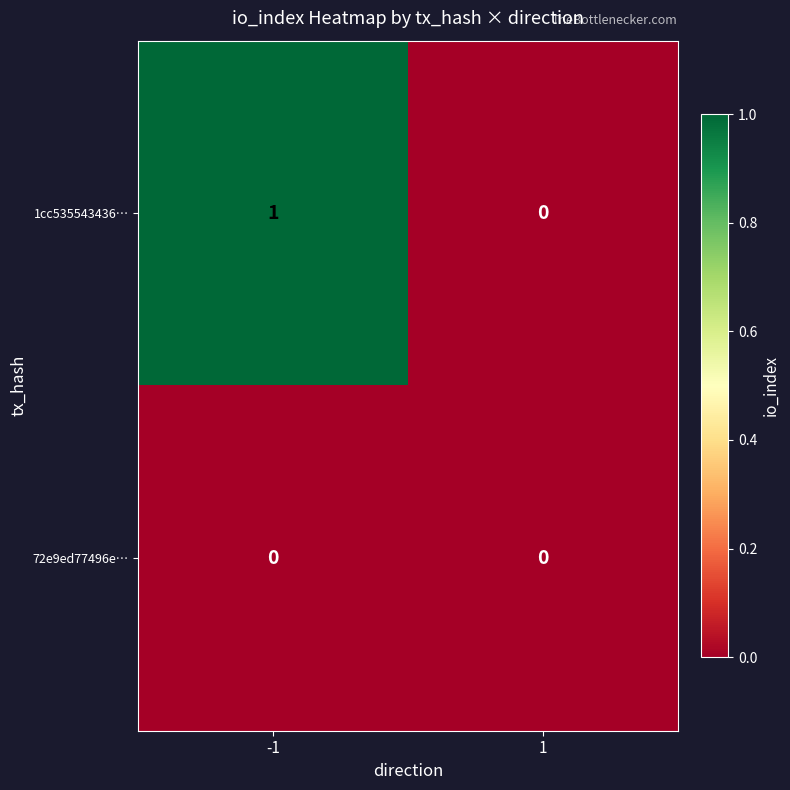

What is the spread (max minus min) of values at -1?

1